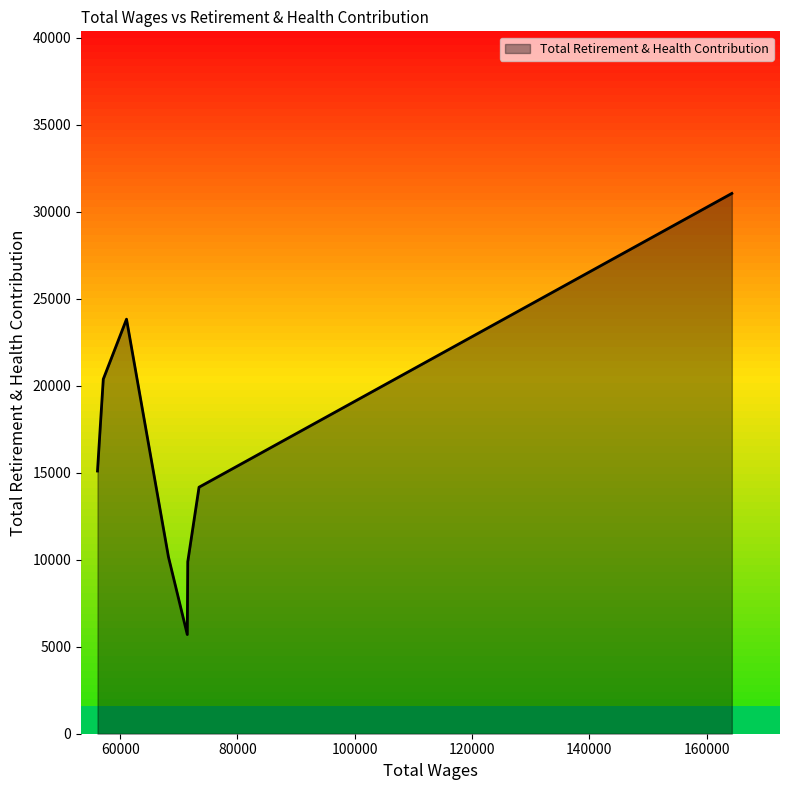

What is the greatest value displayed?

31064